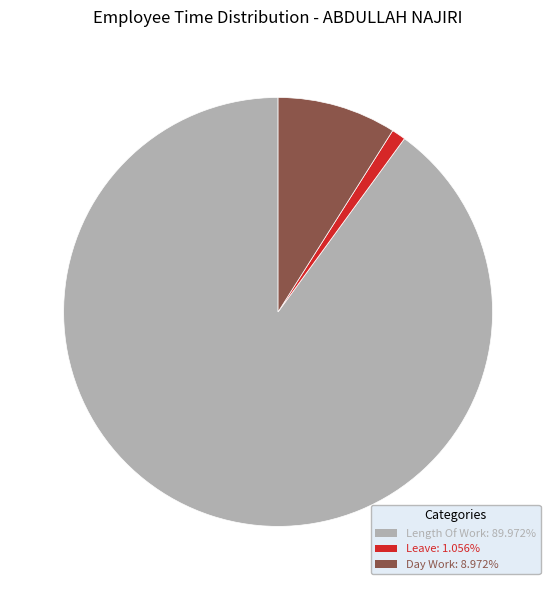

Count the number of slices in the pie.

3